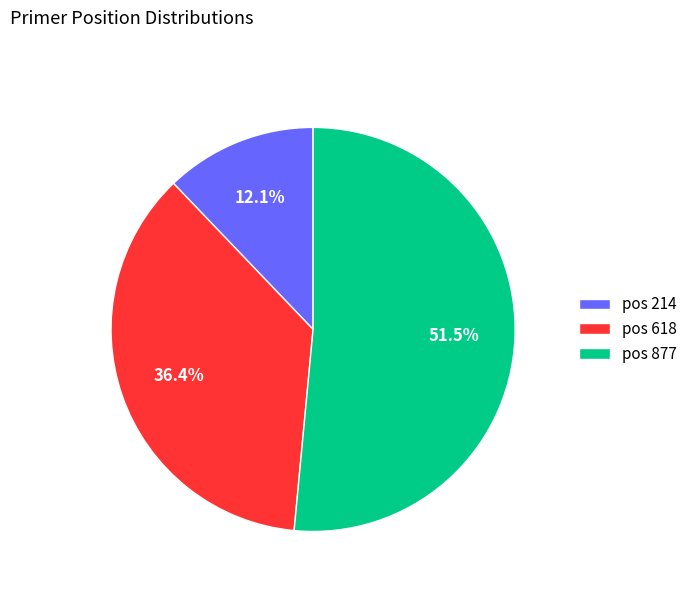

Which slice is the largest?

pos 877